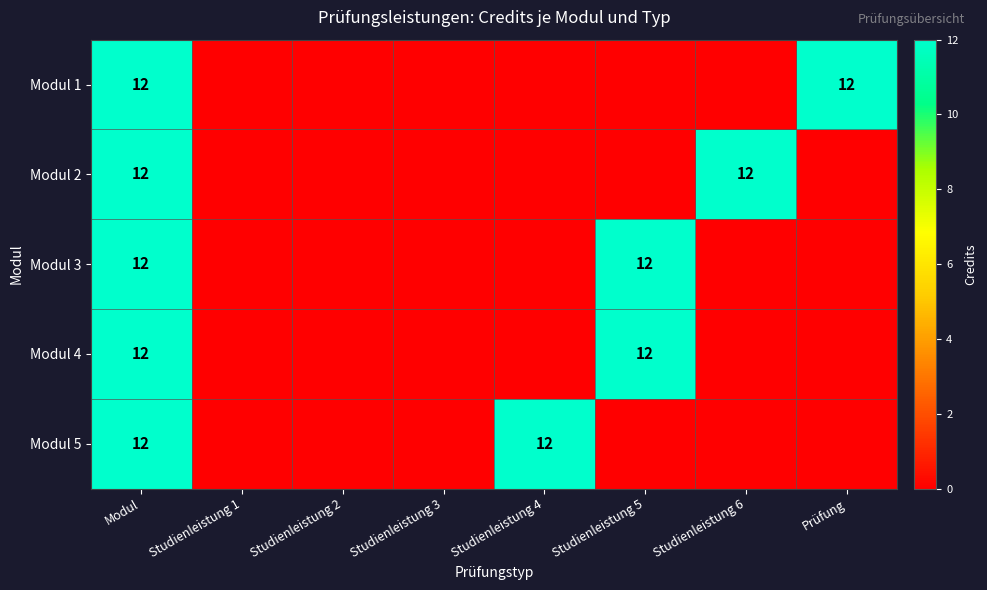

Is it true that Modul 4 equals 16 at Modul?

False